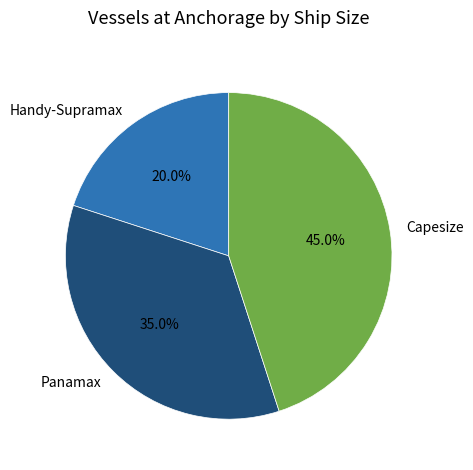

To the nearest percent, what is the average slice percentage?

33%